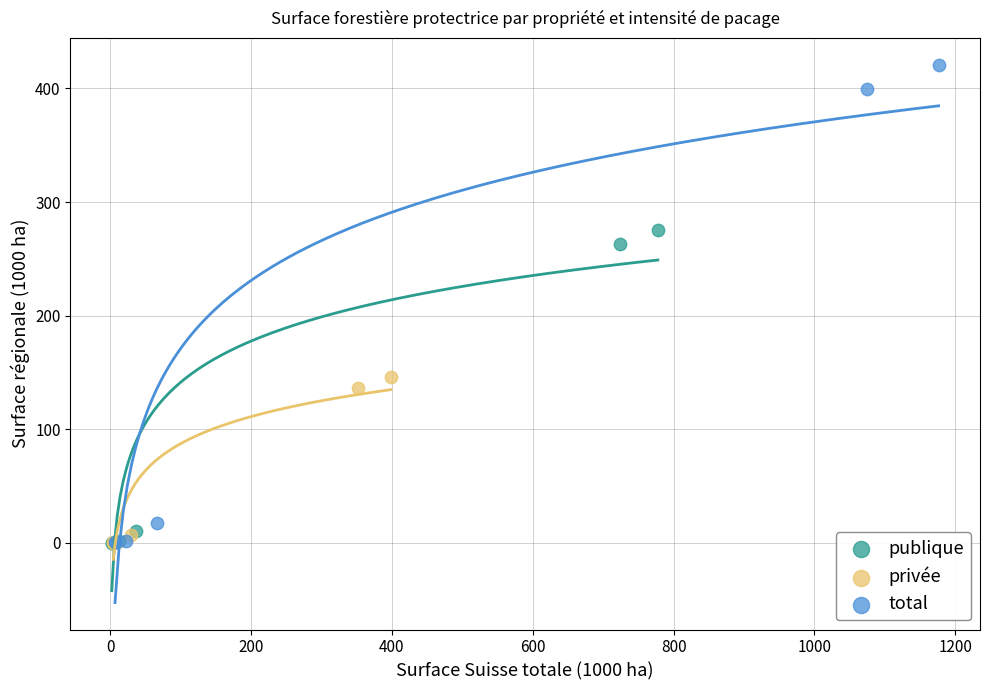

Which series has the largest Y range (max minus min)?

total